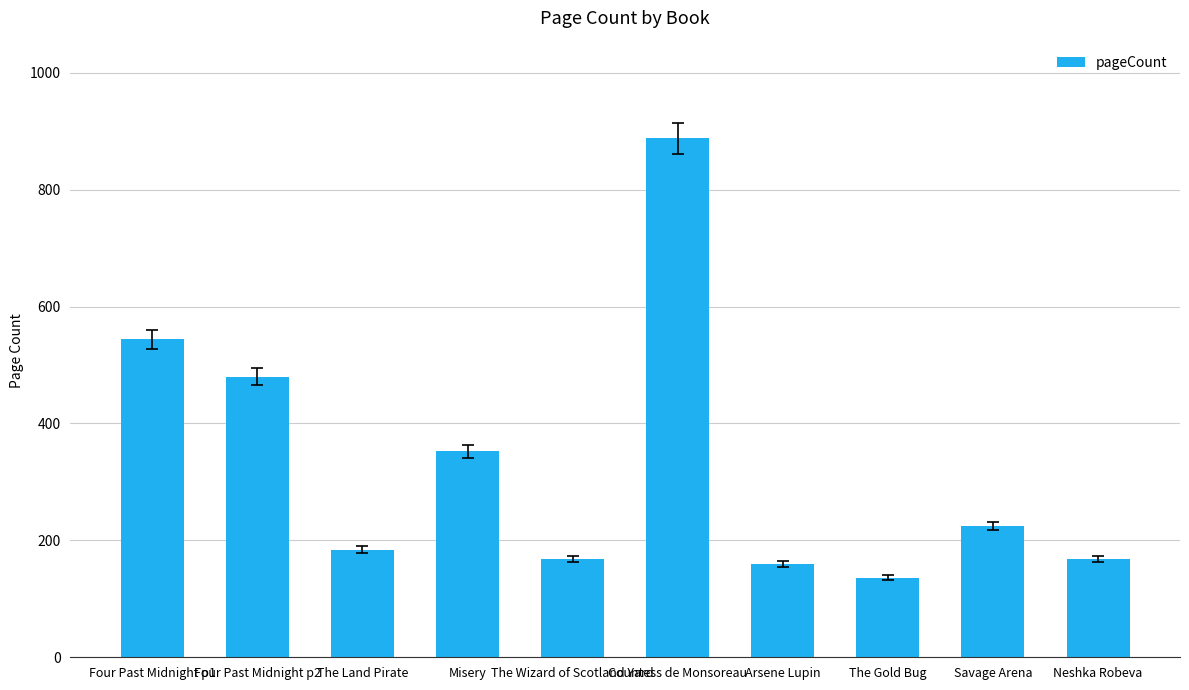

What position from the right is Arsene Lupin?

4